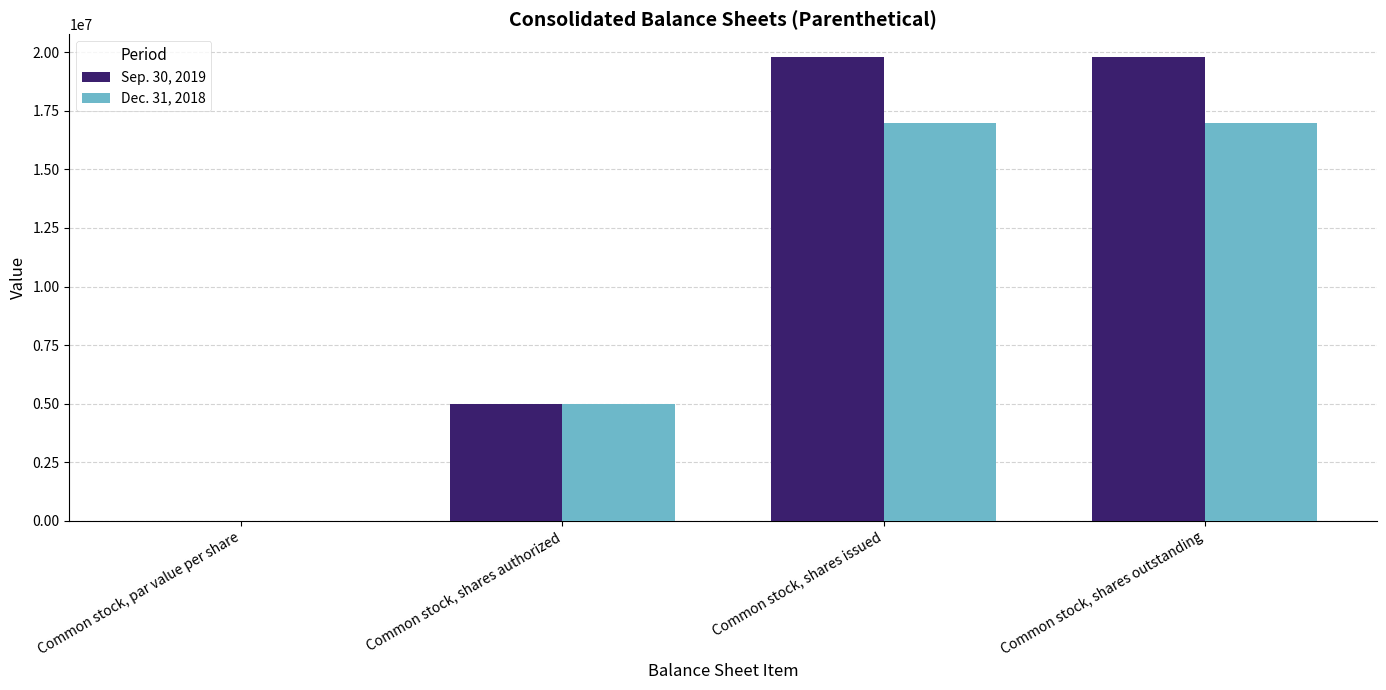

What is the maximum value for Dec. 31, 2018?

16959784.0